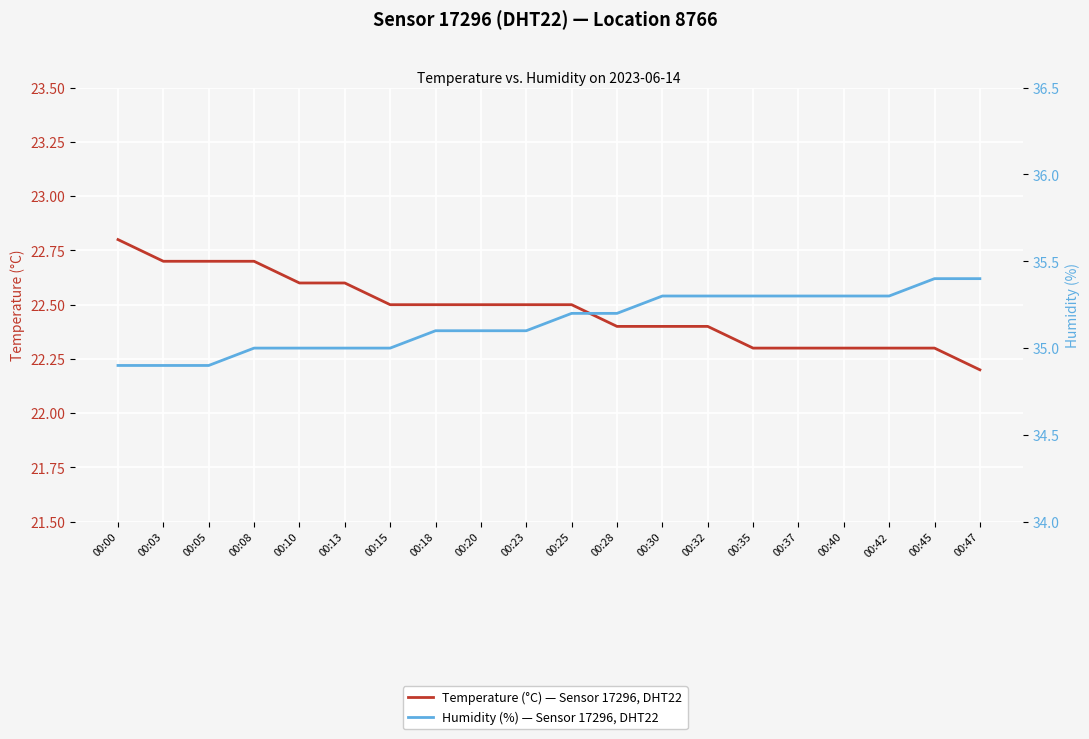

What is the minimum value for Humidity (%) — Sensor 17296, DHT22?

34.9